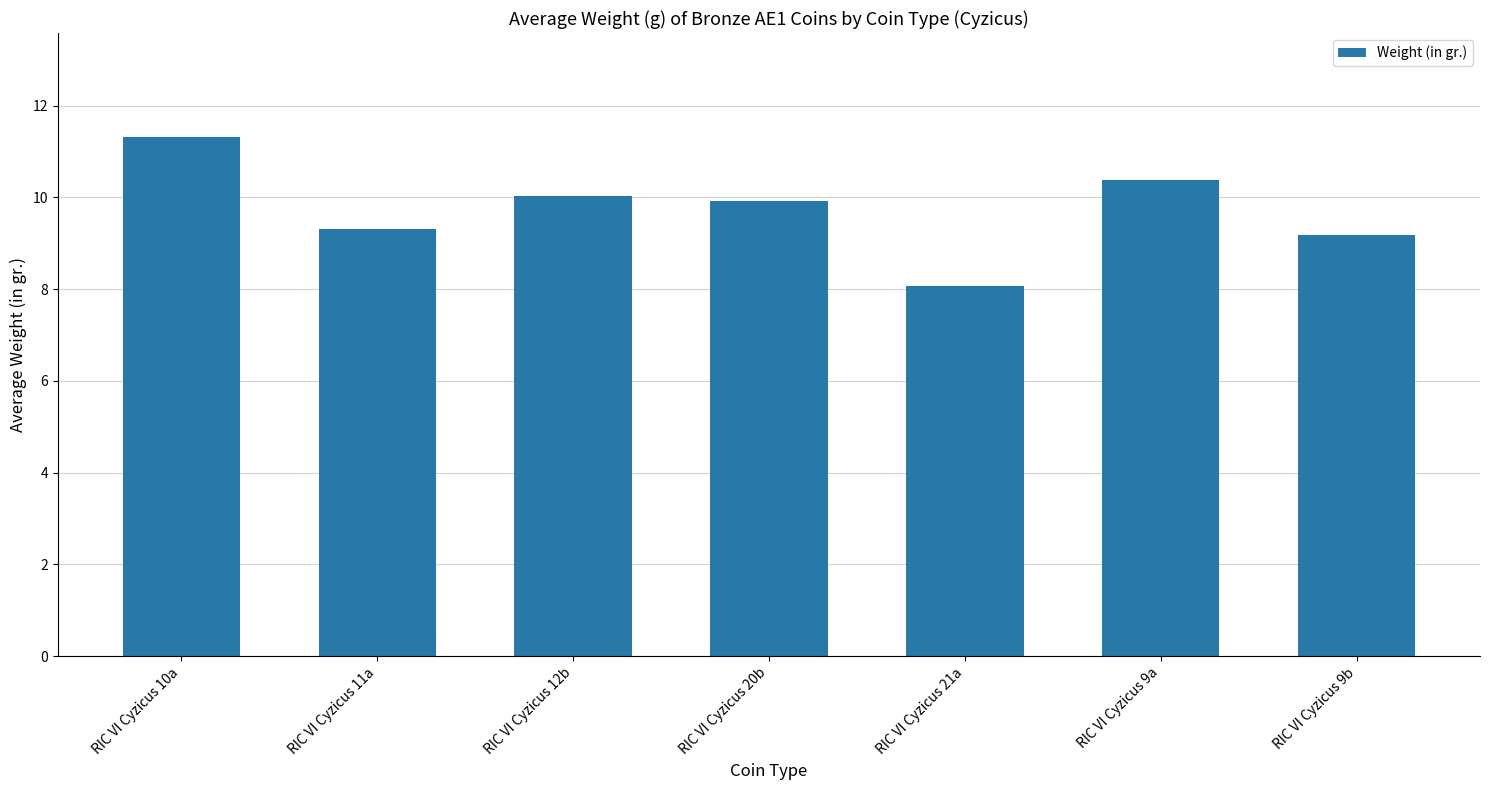

The value at RIC VI Cyzicus 9a is 10.4. True or false?

True